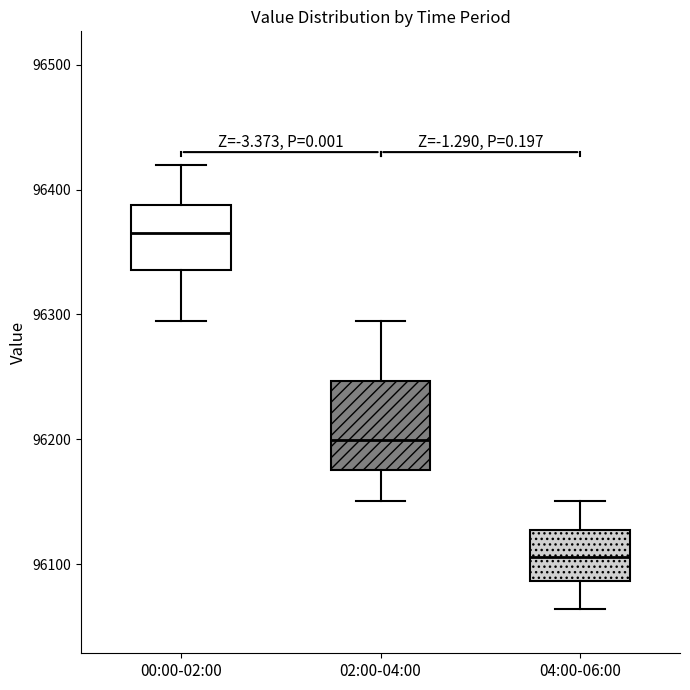

Where does the upper whisker of the box for 04:00-06:00 end on the y-axis? The values are not printed on the chart, so give them approximately, as read against the axis.

96150